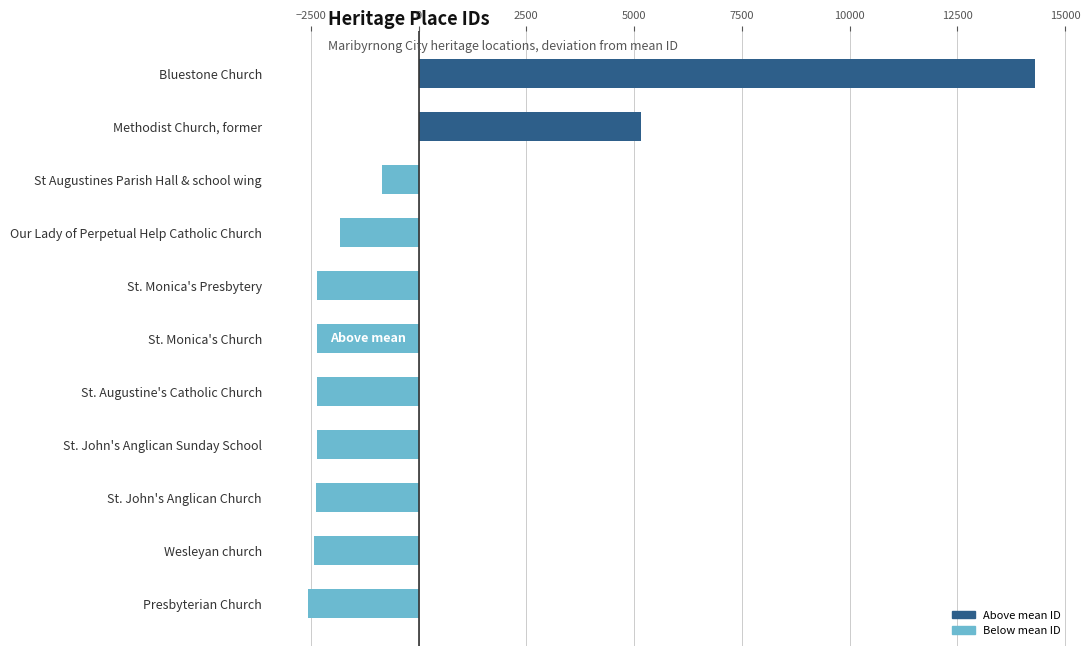

The value at Methodist Church, former is 5161.3. True or false?

True